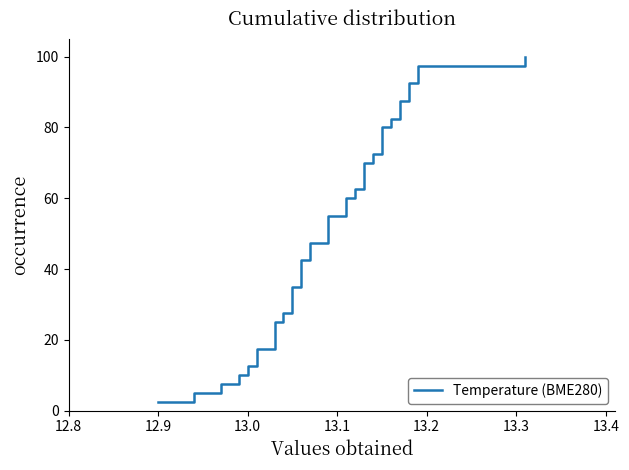

What is the greatest value displayed?

100.0